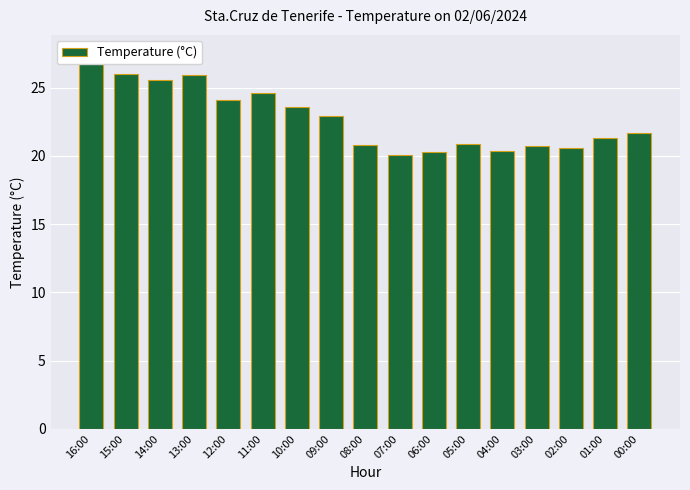

How many values are below 21?

7